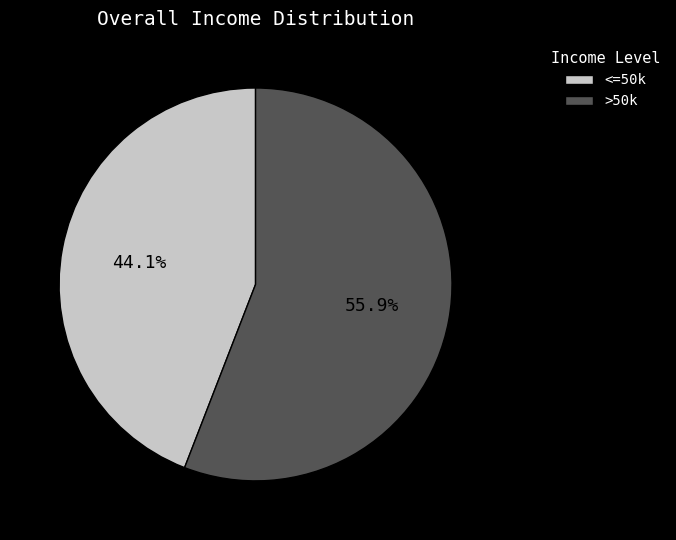

Which slice is the largest?

>50k